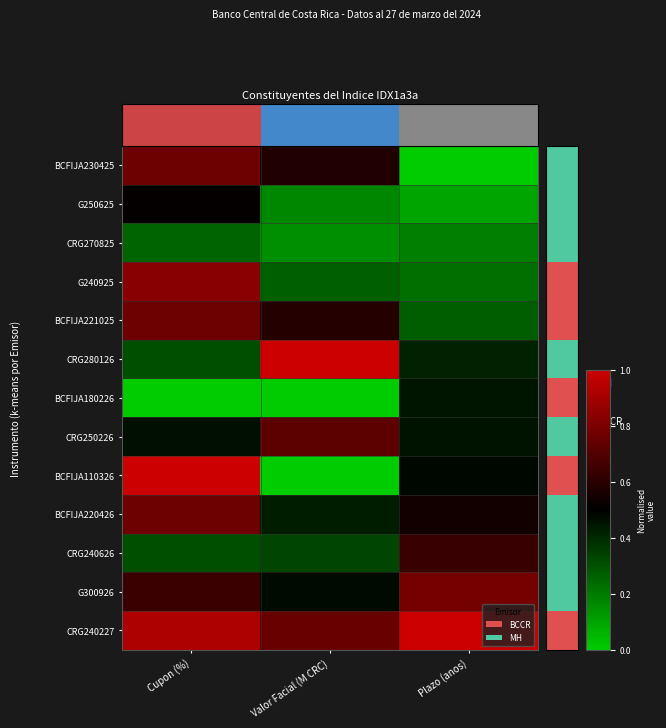

At Cupon (%), list the series in order from smallest to largest.

BCFIJA180226, CRG270825, CRG280126, CRG240626, CRG250226, G250625, G300926, BCFIJA230425, BCFIJA221025, BCFIJA220426, G240925, CRG240227, BCFIJA110326